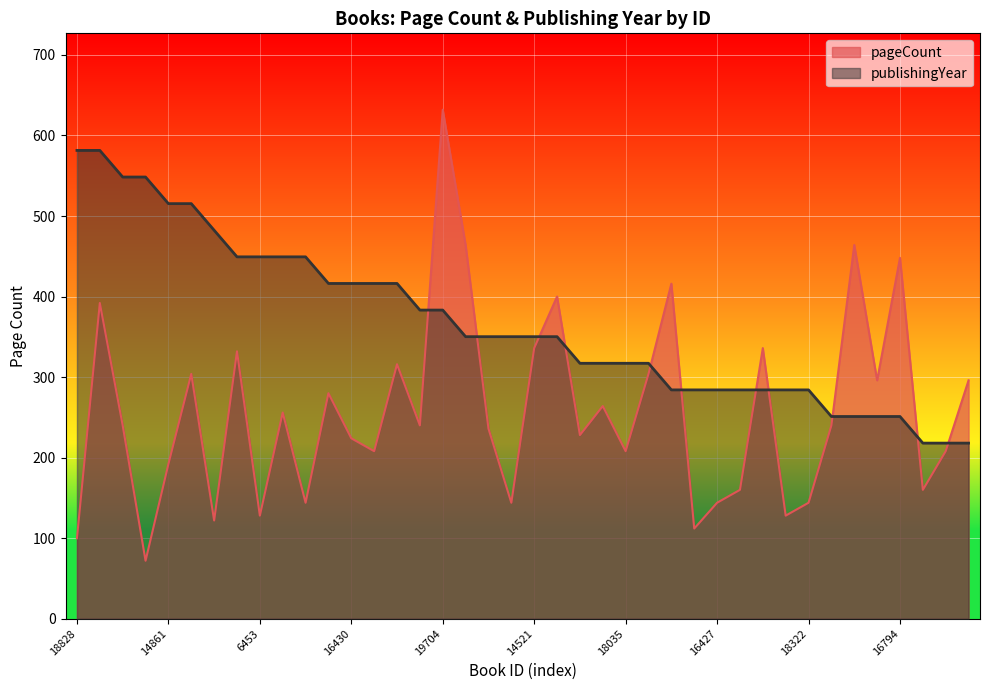

What is the maximum value for publishingYear?

581.4